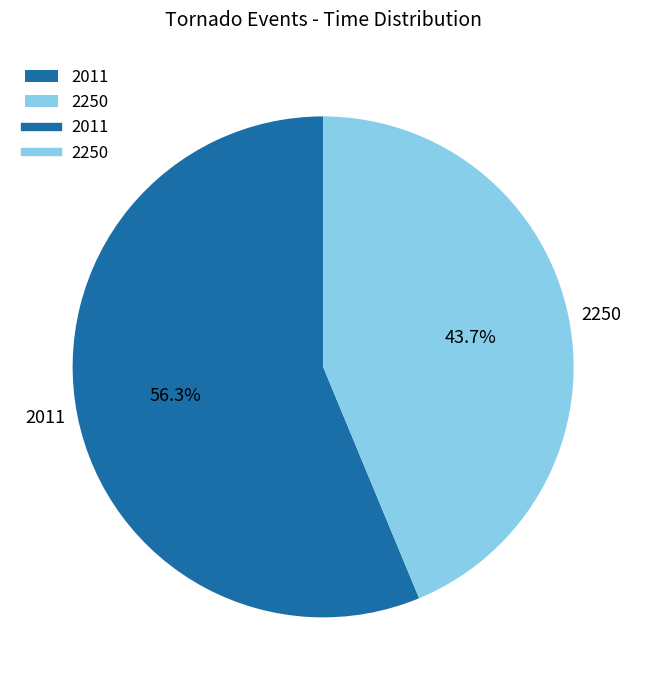

What is the ratio of the value at 2011 to the value at 2250?

1.3